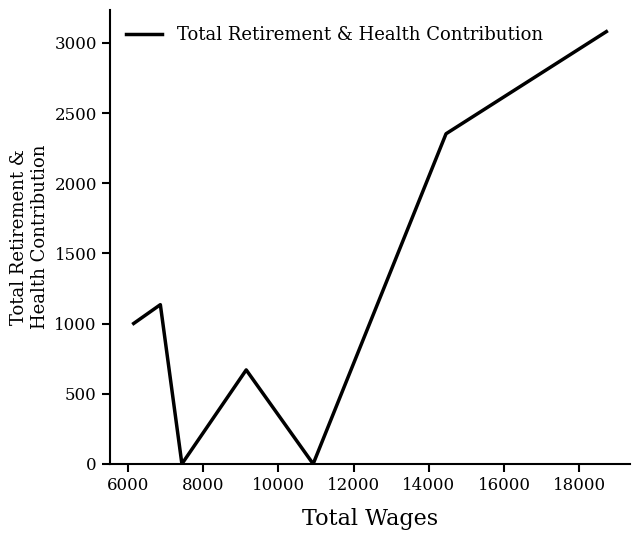

What is the difference between the maximum and minimum values?

3081